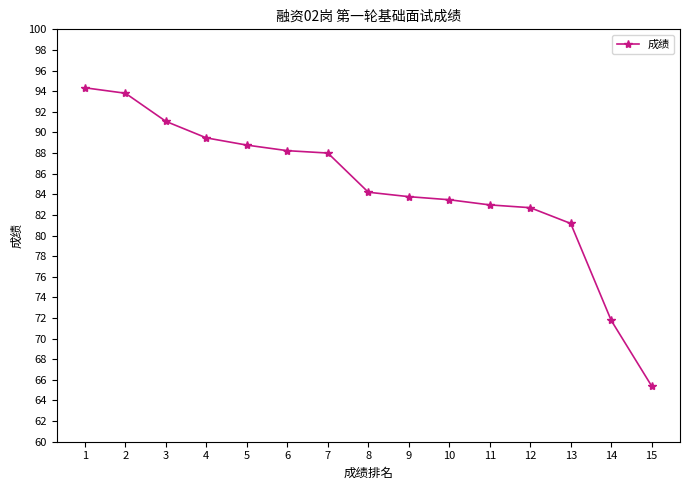

What is the maximum value shown in the chart?

94.3